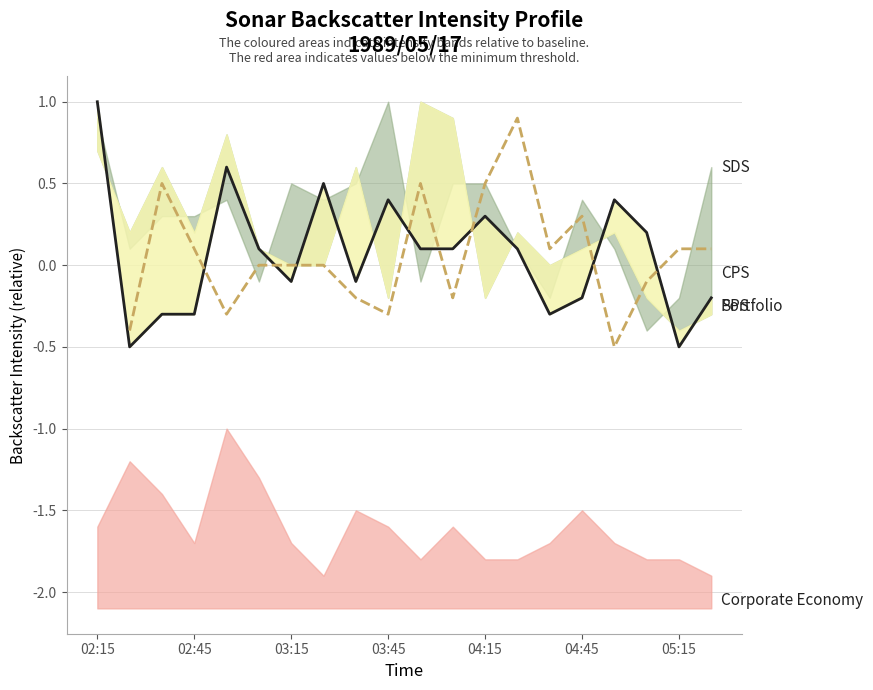

The value of CPS at 03:15 is 0.3. True or false?

False